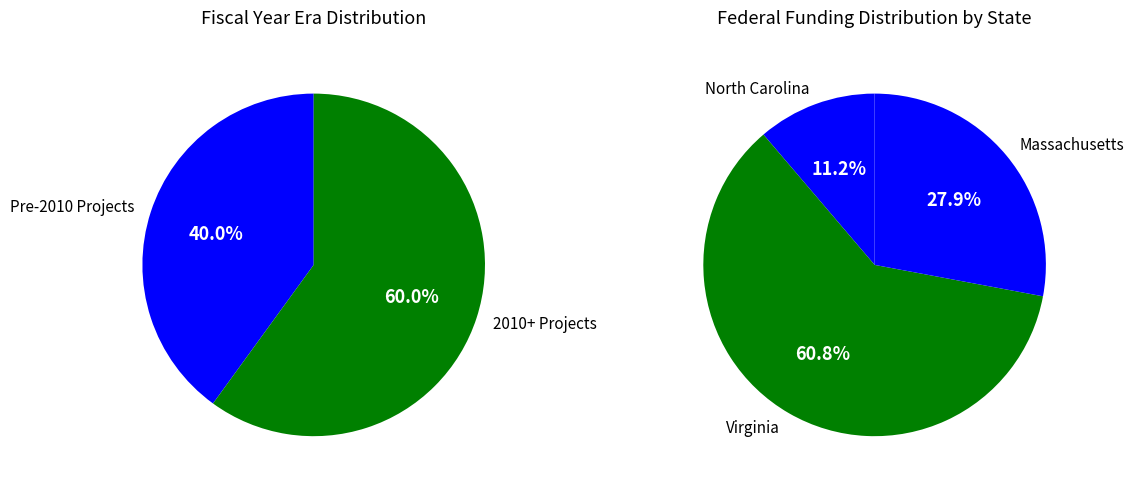

How many slices are in this pie chart?

5